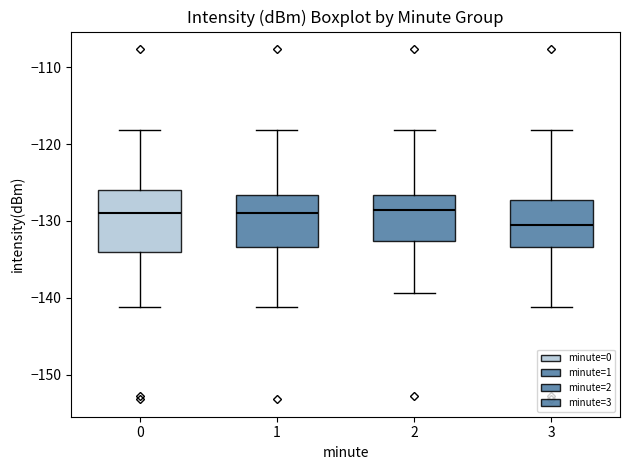

Which box is the tallest, from its lower edge to its upper edge?

0